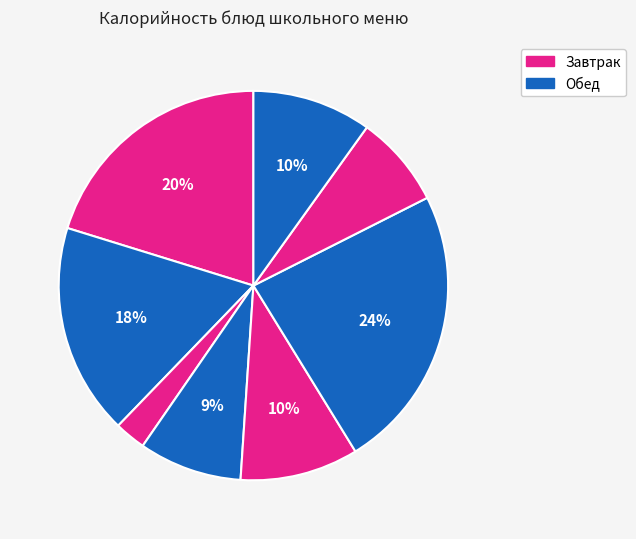

How many slices are in this pie chart?

8